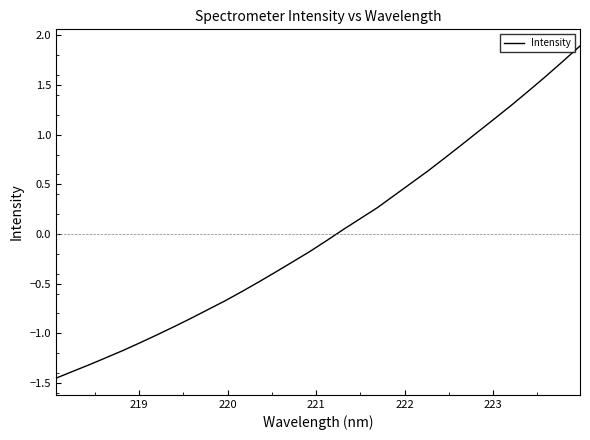

What is the maximum value shown in the chart?

1.9